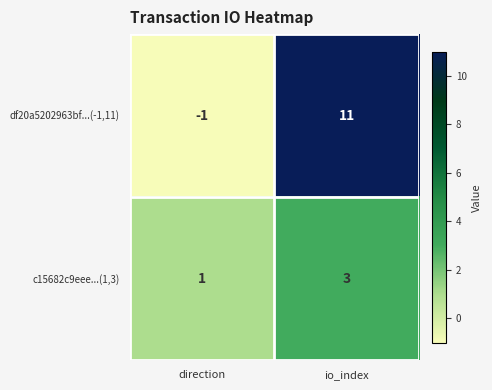

Is the value of c15682c9eee...(1,3) at io_index greater than the value of df20a5202963bf...(-1,11) at direction?

Yes